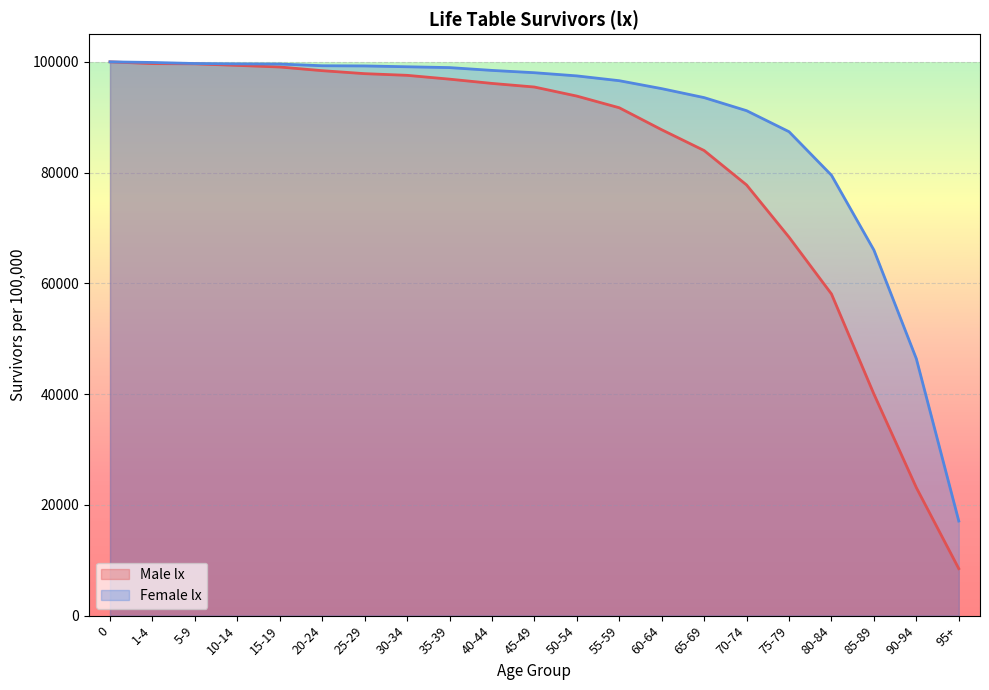

How many lines are shown in the chart?

2